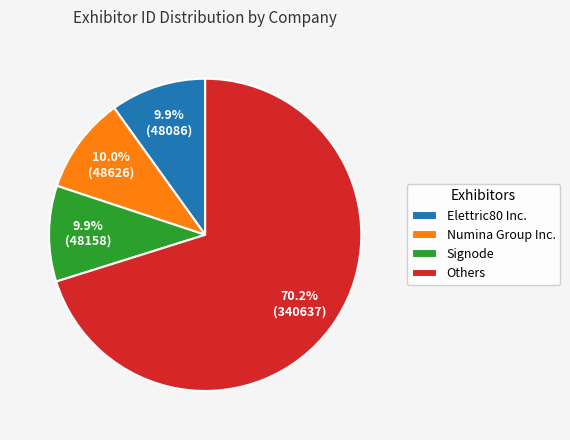

Is there any slice that represents more than half of the pie?

Yes